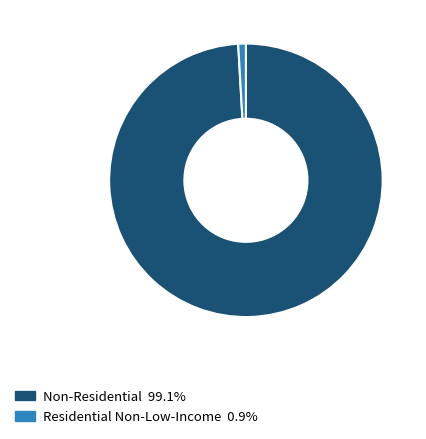

Is there any slice that represents more than half of the pie?

Yes